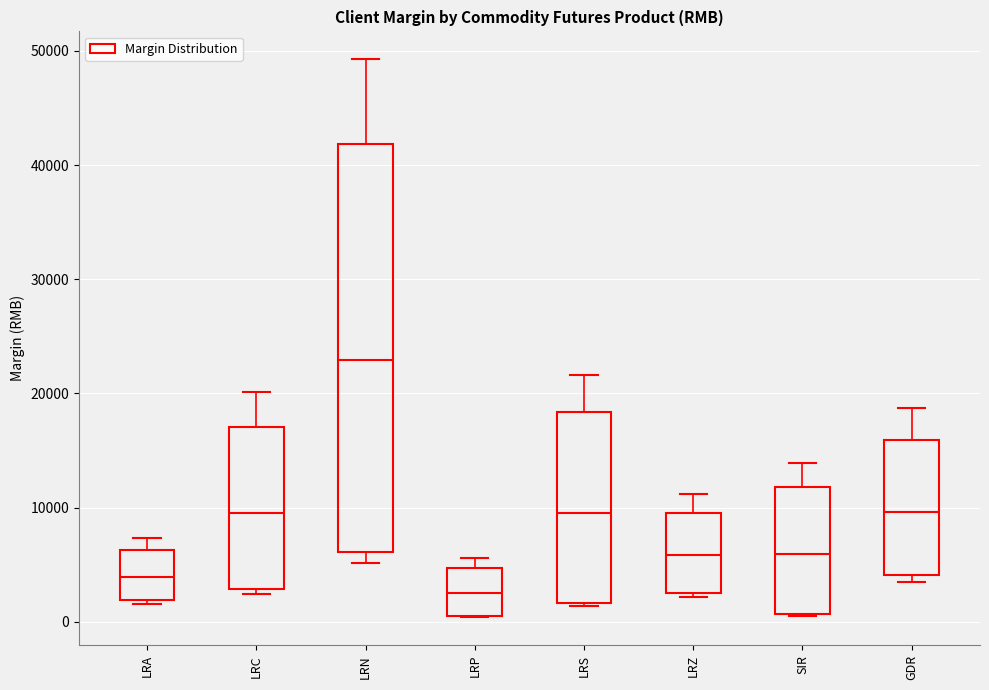

Reading left to right, transcribe this box plot: for each box, give where its median line is, the range the box spans, and where its two whiskers end, as read against the y-axis. The values are not printed on the chart, so give them approximately, as read against the axis.

LRA: median 4000, box 2000 to 6000, whiskers 2000 to 7000
LRC: median 10000, box 3000 to 17000, whiskers 2000 to 20000
LRN: median 23000, box 6000 to 42000, whiskers 5000 to 49000
LRP: median 2000, box 0 to 5000, whiskers 0 to 6000
LRS: median 9000, box 2000 to 18000, whiskers 1000 to 22000
LRZ: median 6000, box 3000 to 10000, whiskers 2000 to 11000
SIR: median 6000, box 1000 to 12000, whiskers 1000 to 14000
GDR: median 10000, box 4000 to 16000, whiskers 3000 to 19000